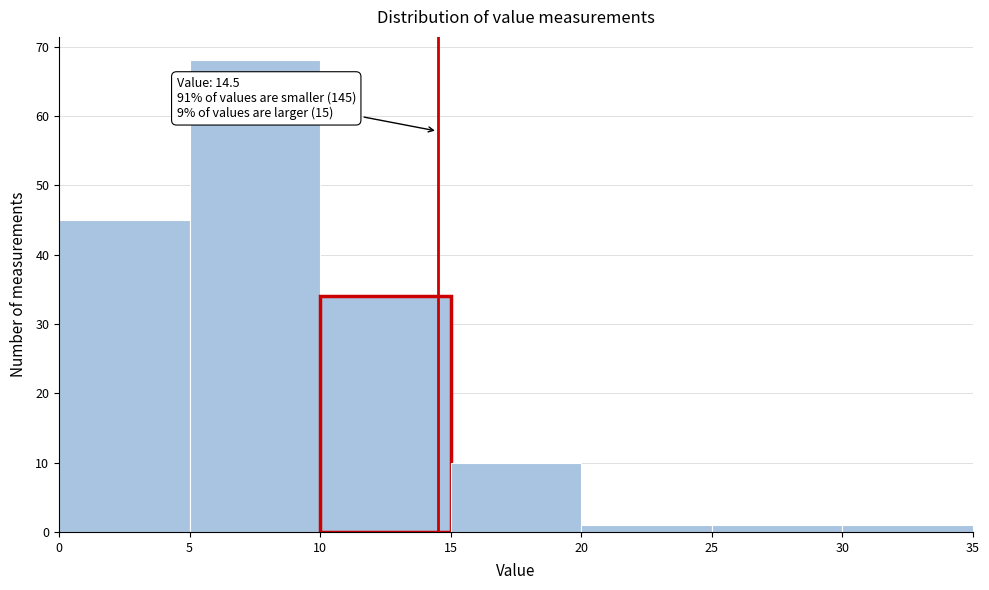

Over which range of the x-axis is the bar tallest?

5 to 10